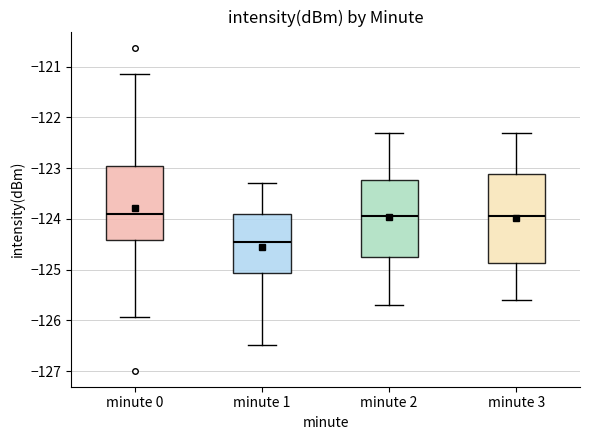

Where does the upper whisker of the box for minute 1 end on the y-axis? The values are not printed on the chart, so give them approximately, as read against the axis.

-123.3